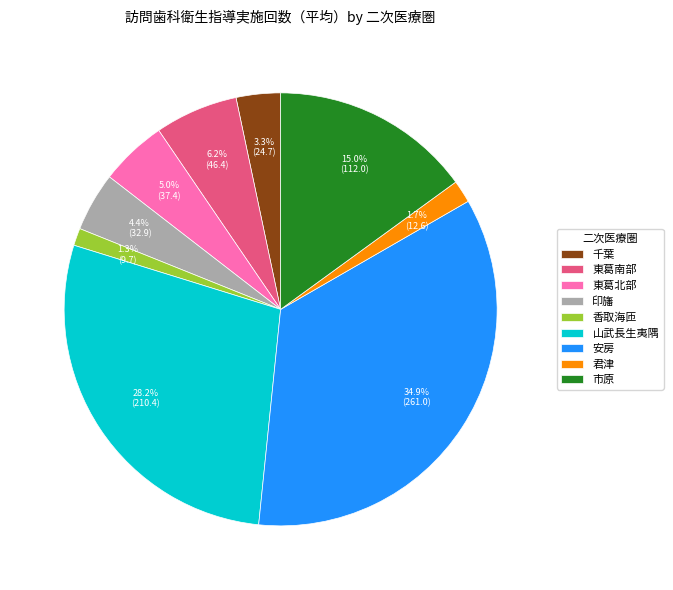

Which slice is the largest?

安房